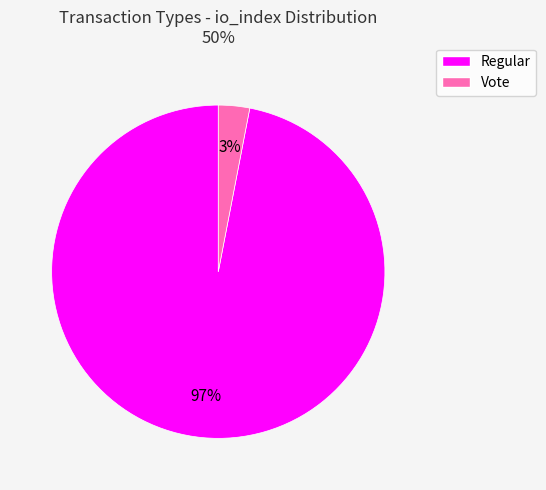

Is there a majority slice in this chart?

Yes